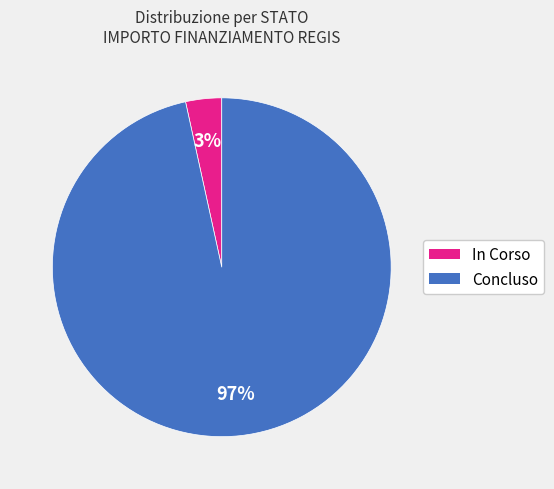

To the nearest percent, what portion does In Corso represent?

3%